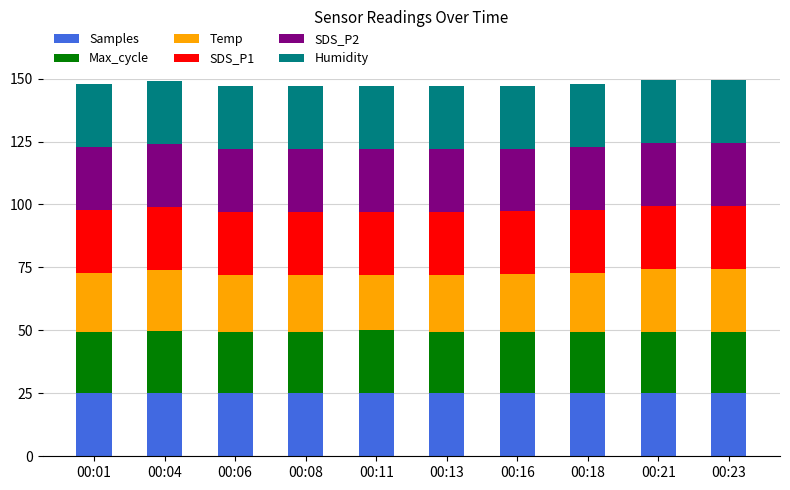

What is the sum of all Samples values?

250.0